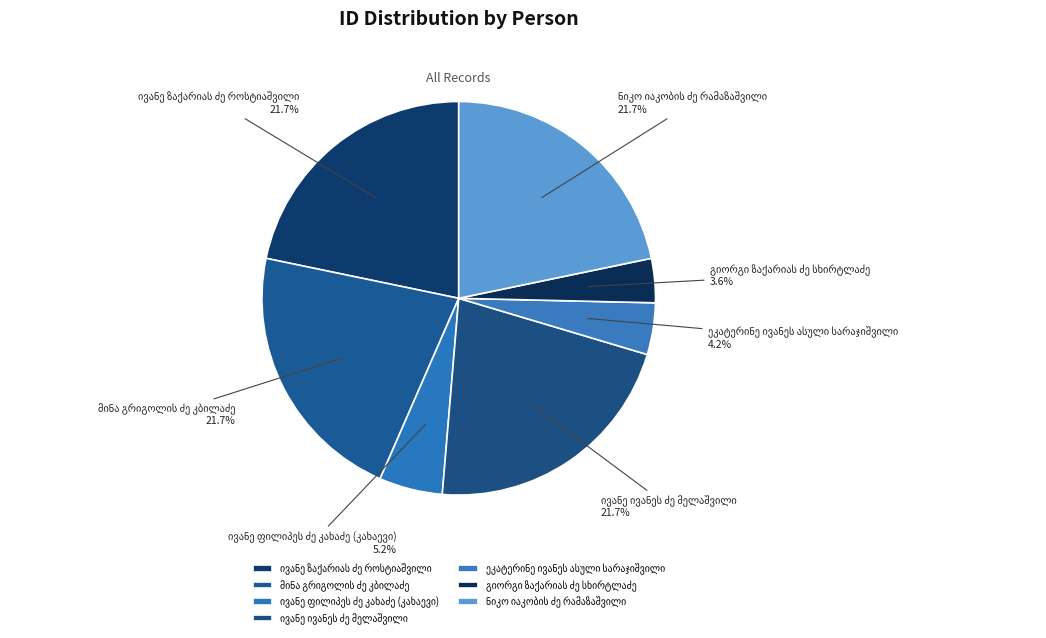

Is there a majority slice in this chart?

No